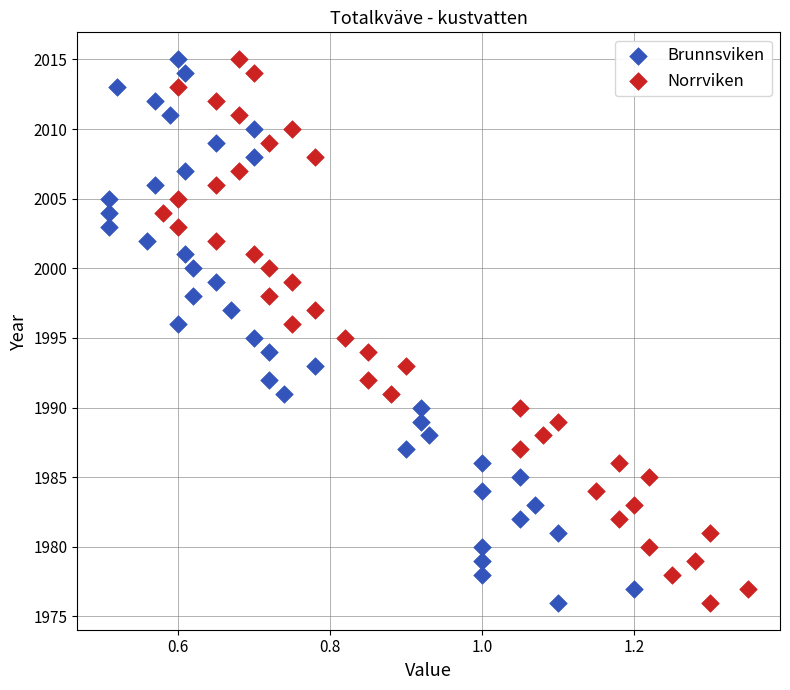

What are all the series names shown in the legend?

Brunnsviken, Norrviken